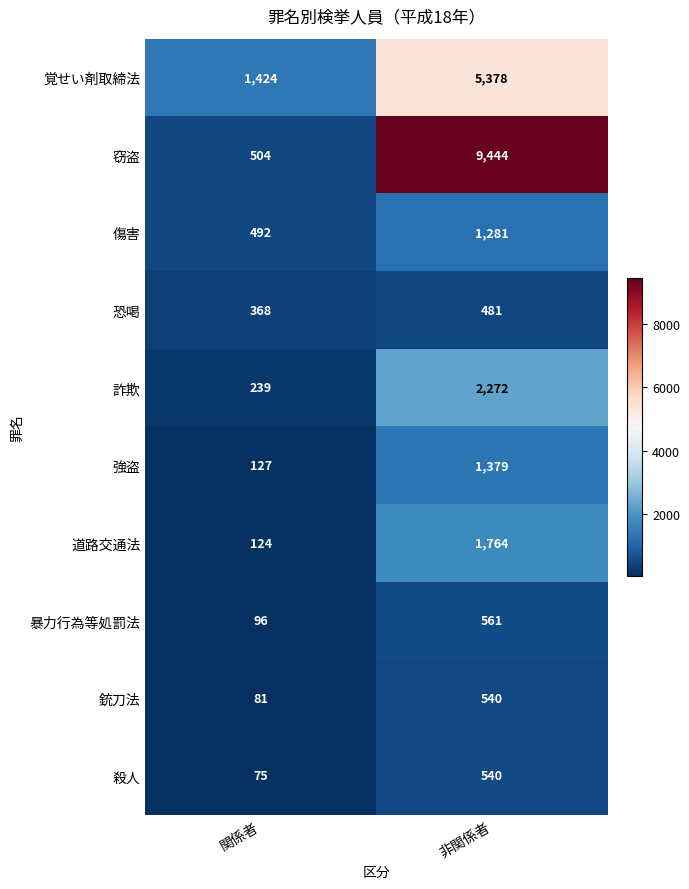

At how many categories does at least one series exceed 3121?

1